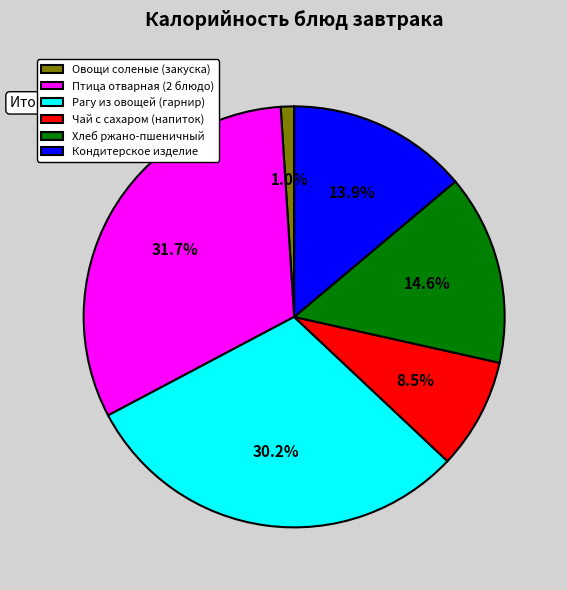

The Чай с сахаром (напиток) slice represents 1% of the pie. True or false?

False